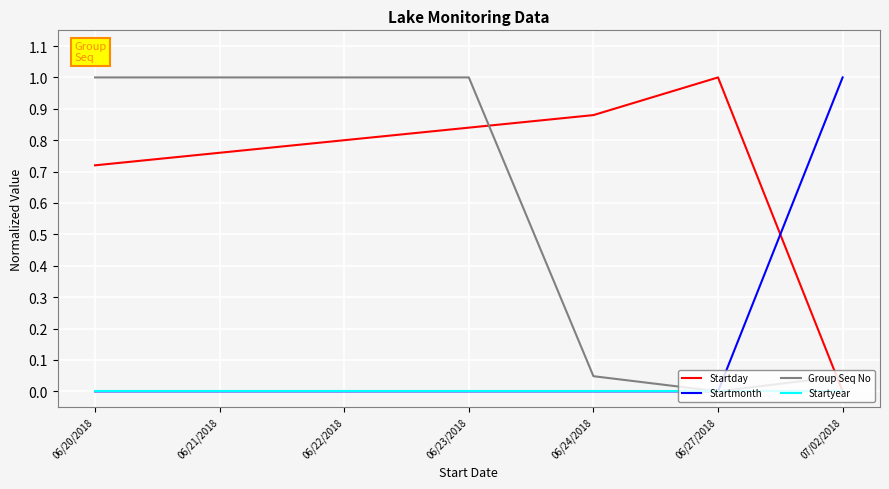

At which label is Group Seq No closest to 0?

06/27/2018